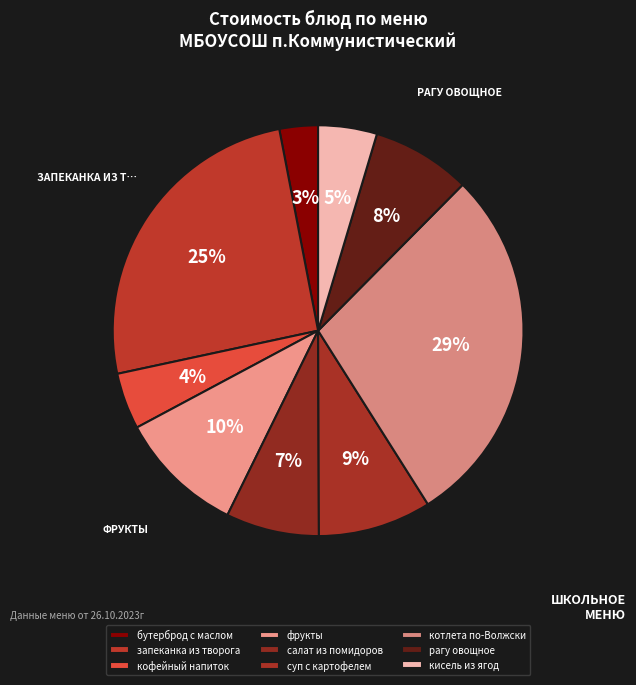

True or false: фрукты accounts for 1% of the total.

False